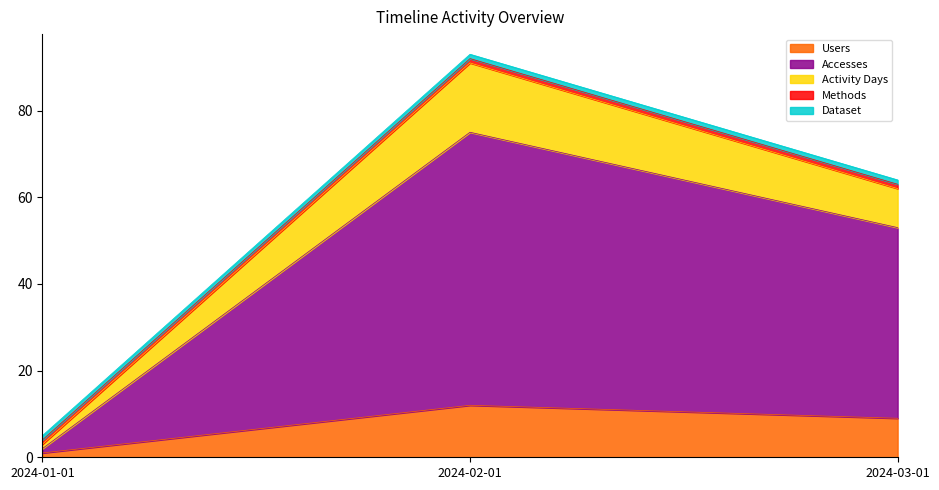

How many data points in Activity Days are less than 62?

1